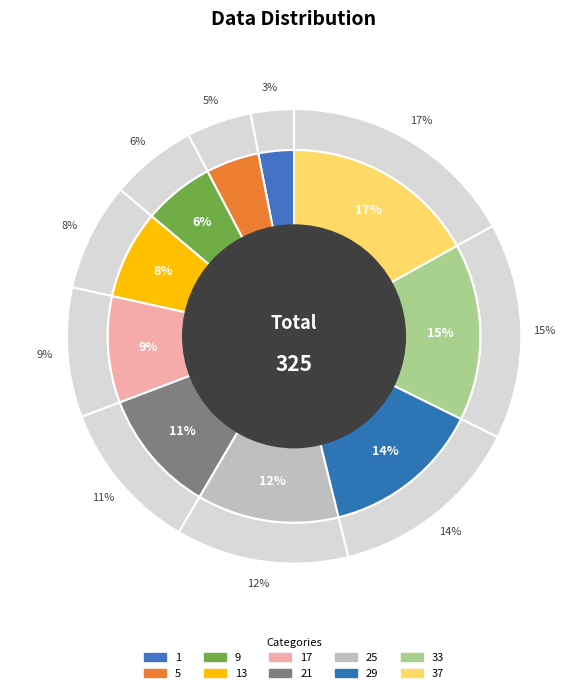

Which slice is the smallest?

1